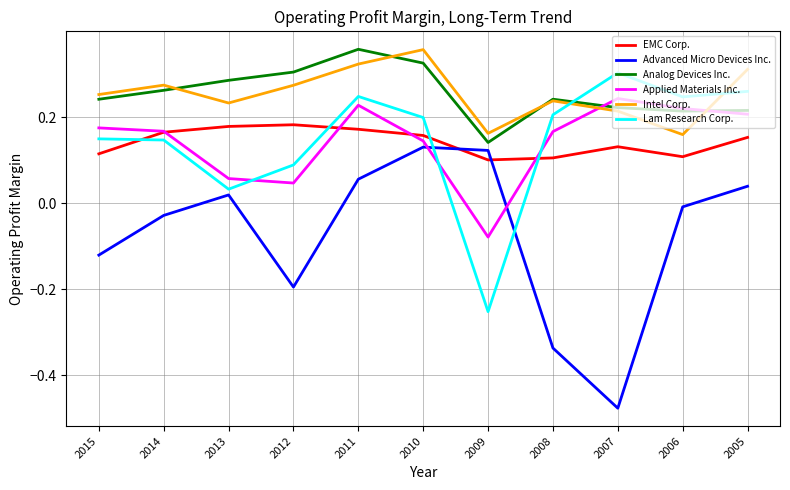

Is this an area chart (filled region under the line)?

No